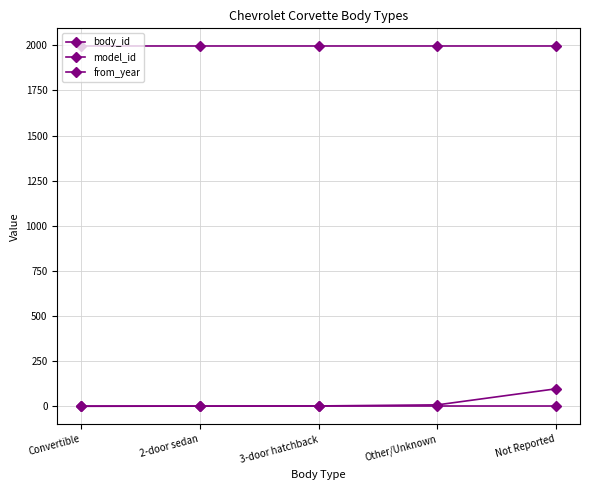

What is the difference between the maximum and second lowest values in the body_id series?

96